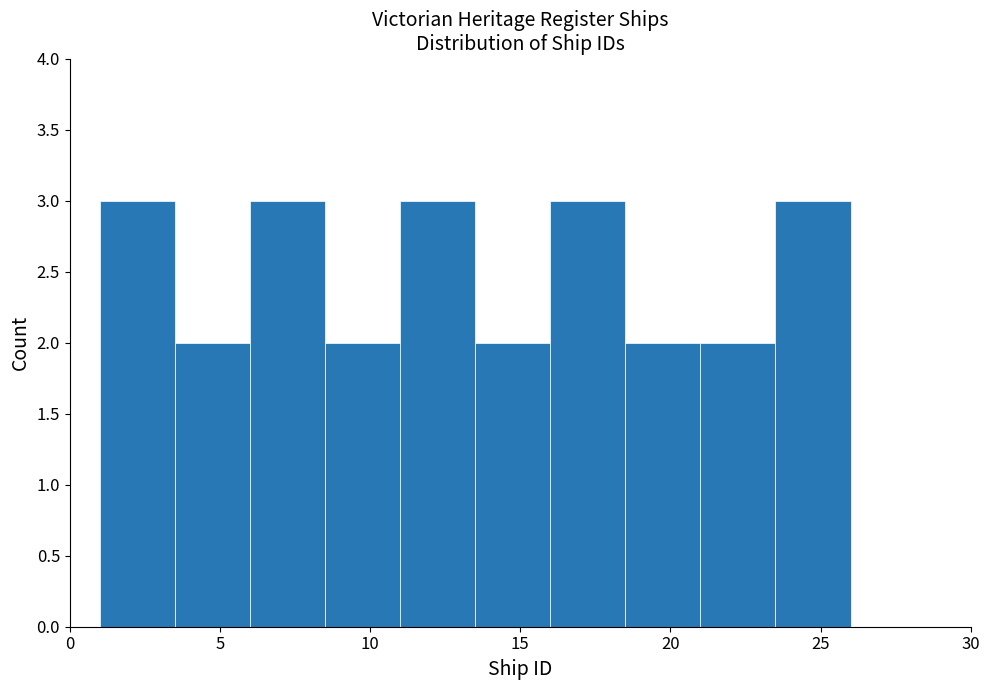

How tall is the bar that spans 23.5 to 26.0 on the x-axis? The values are not printed on the chart, so give them approximately, as read against the axis.

3